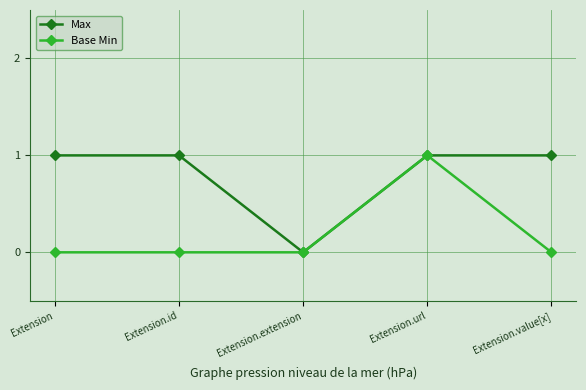

How many interior local valleys does the Max series have?

1